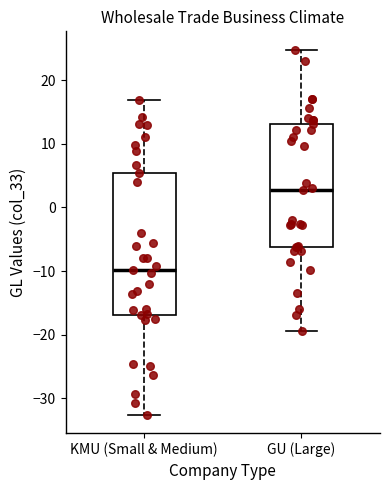

Reading left to right, read every box against the y-axis: the position of its median line, the range the box covers, and the ends of its whiskers. The values are not printed on the chart, so give them approximately, as read against the axis.

KMU (Small & Medium): median -10, box -17 to 5, whiskers -33 to 17
GU (Large): median 3, box -6 to 13, whiskers -19 to 25